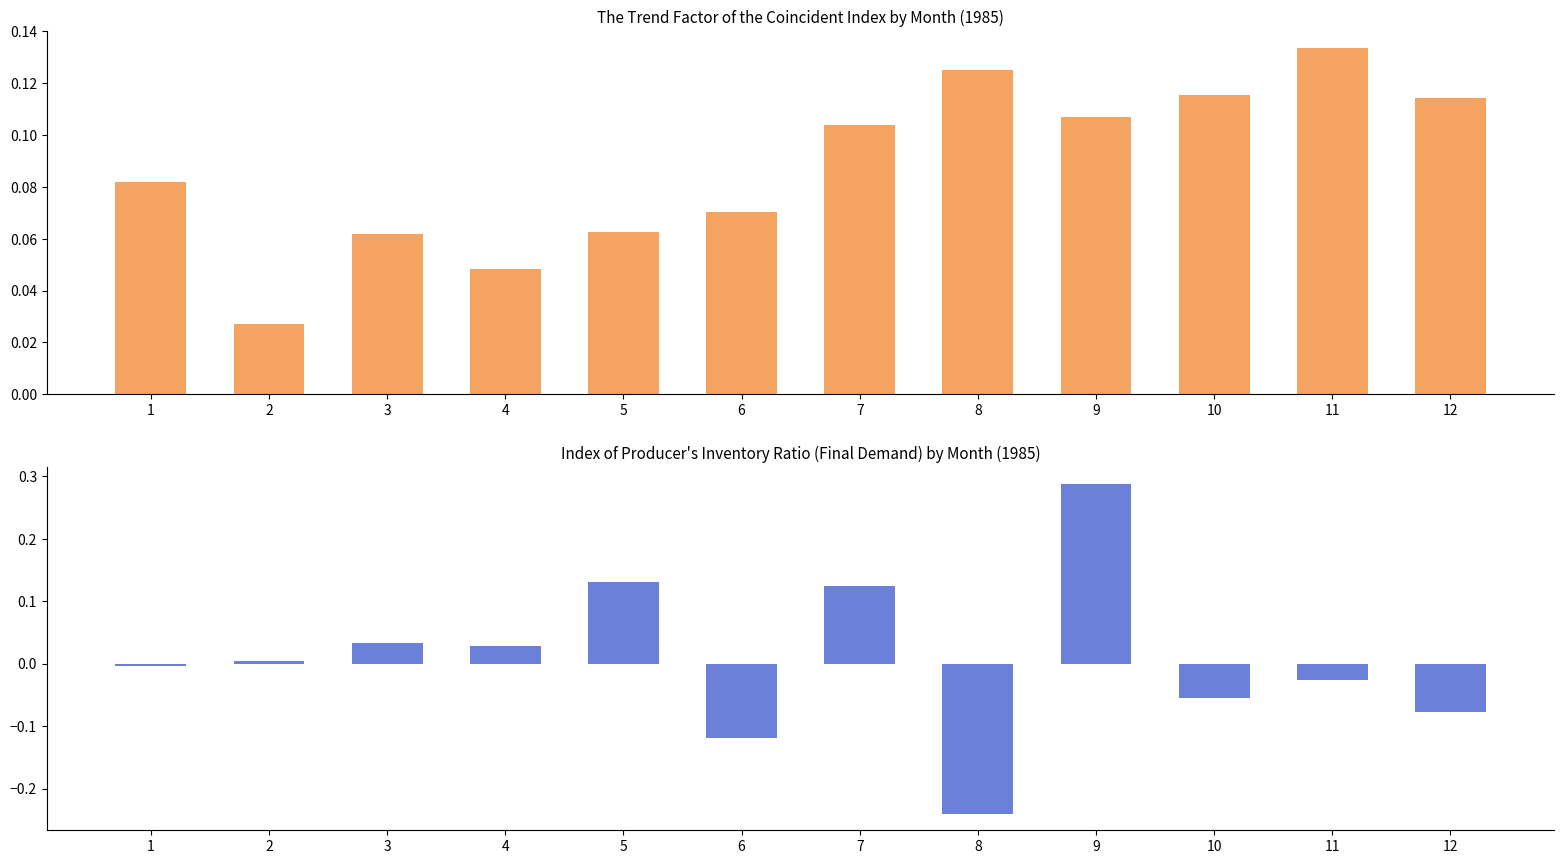

Reading left to right, list all the values displayed in this chart.

The Trend Factor of the Coincident Index: 1=0.1	2=0.0	3=0.1	4=0.0	5=0.1	6=0.1	7=0.1	8=0.1	9=0.1	10=0.1	11=0.1	12=0.1
Index of Producer Inventory Ratio (Final Demand): 1=-0.0	2=0.0	3=0.0	4=0.0	5=0.1	6=-0.1	7=0.1	8=-0.2	9=0.3	10=-0.1	11=-0.0	12=-0.1